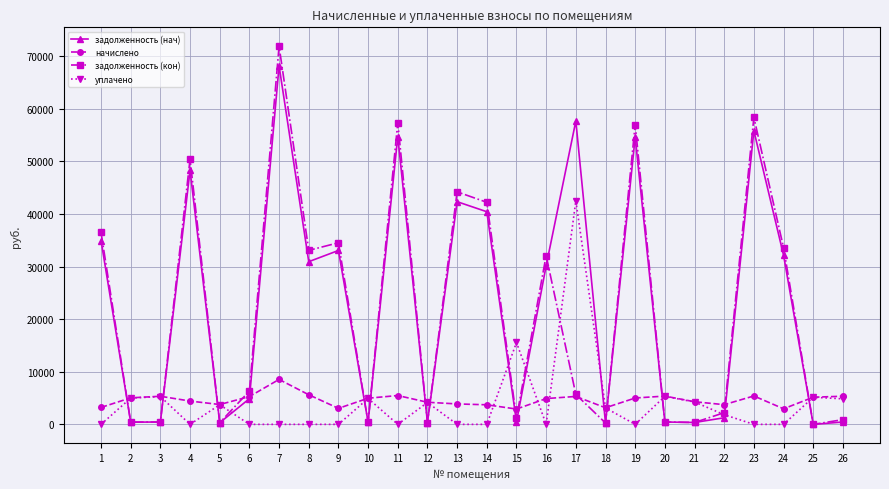

How many values in the уплачено series are below 1836?

13